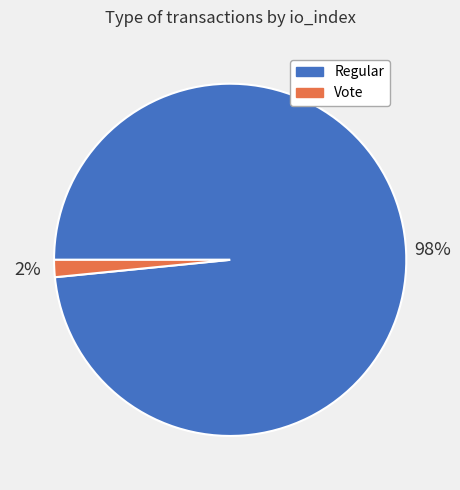

Which has a higher value, Vote or Regular?

Regular